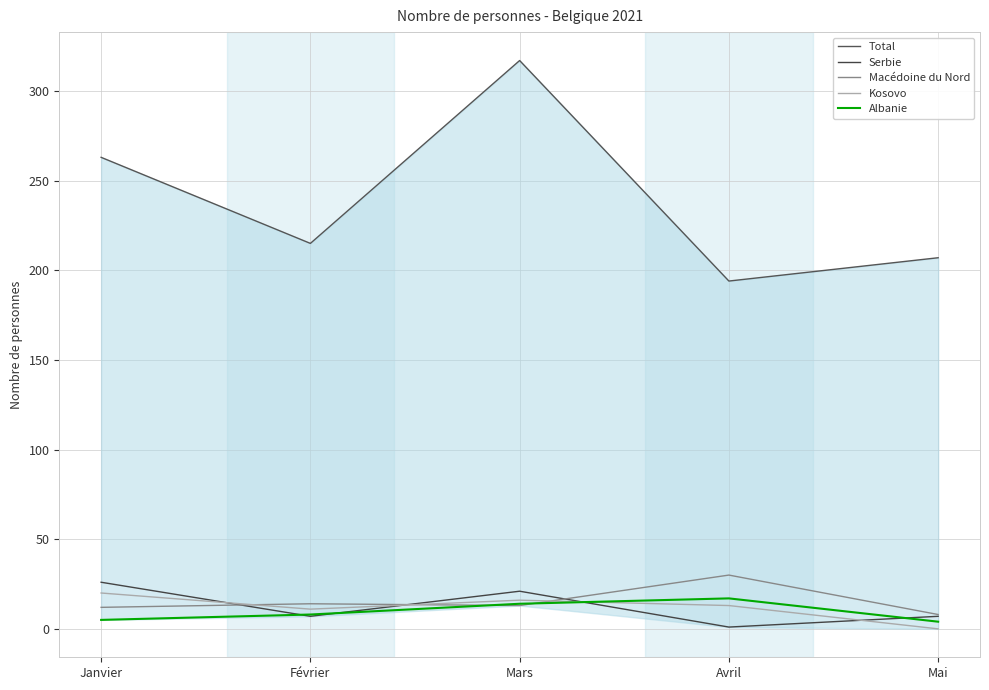

What is the label of the 5th point from the right?

Janvier